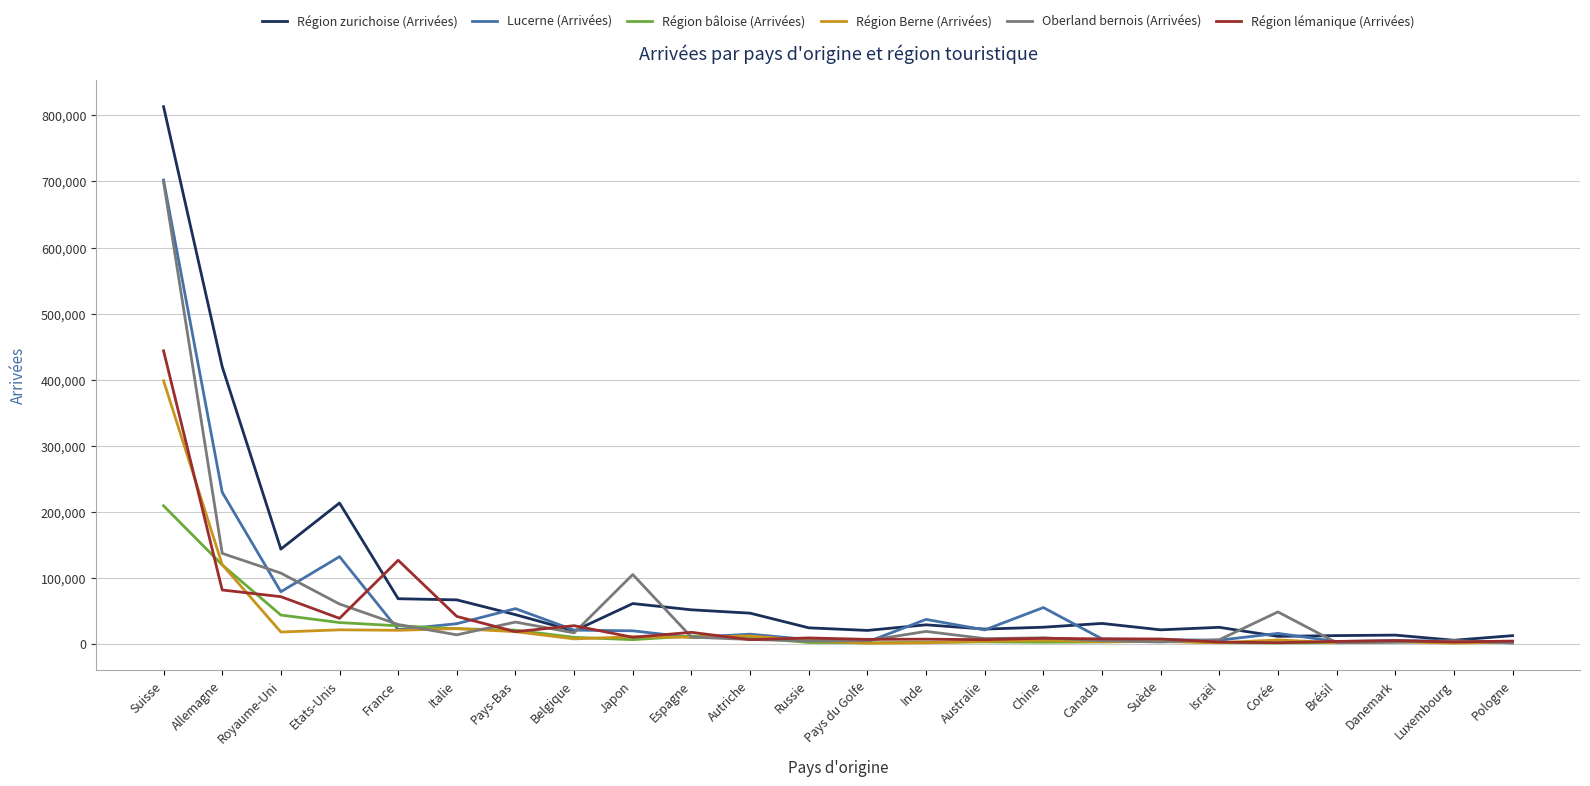

At which label does Région Berne (Arrivées) reach its peak?

Suisse